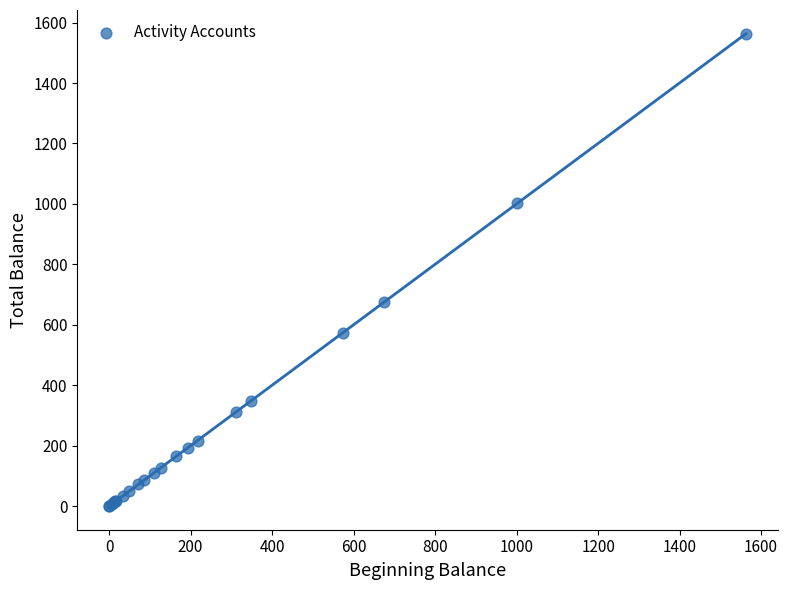

What Y value in the scatter plot is closest to 781?

673.9